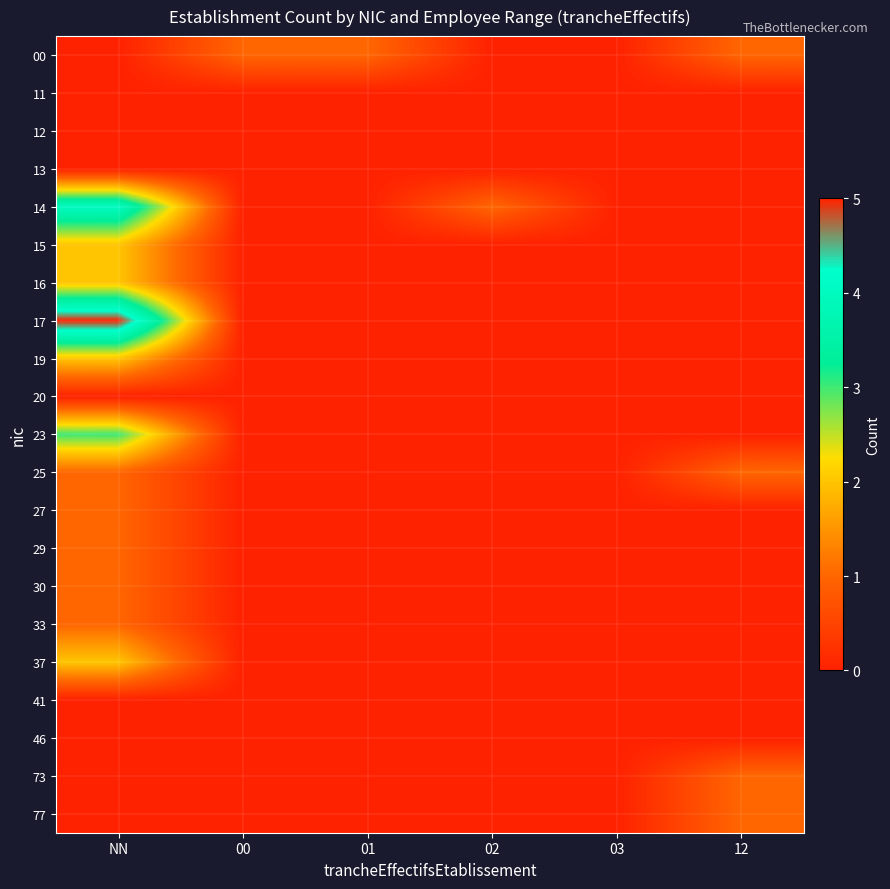

Between 03 and 01, which is larger?

01